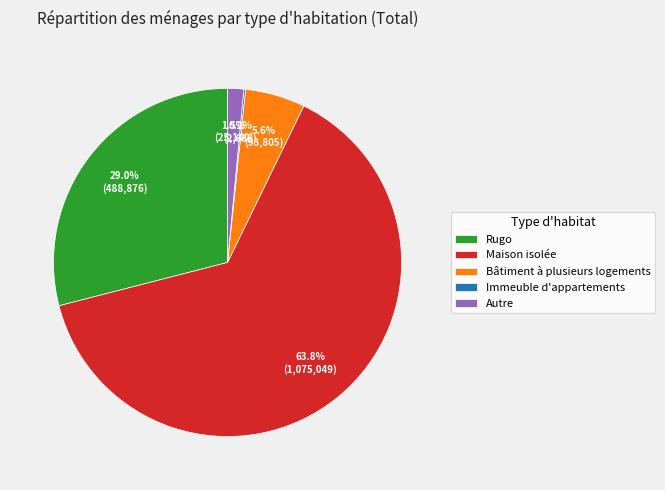

Does any single category account for the majority?

Yes